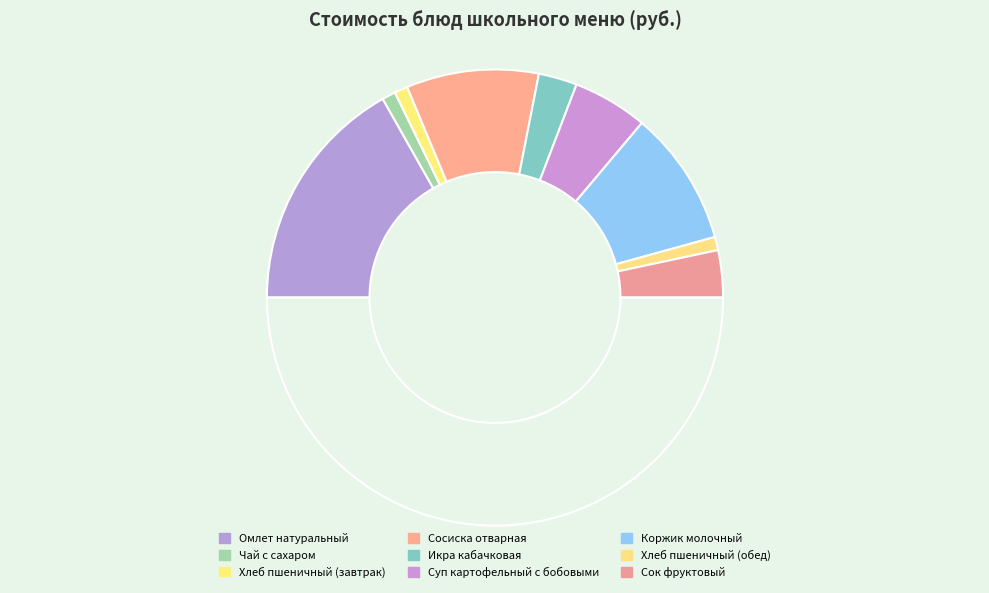

How many slices are in this pie chart?

10